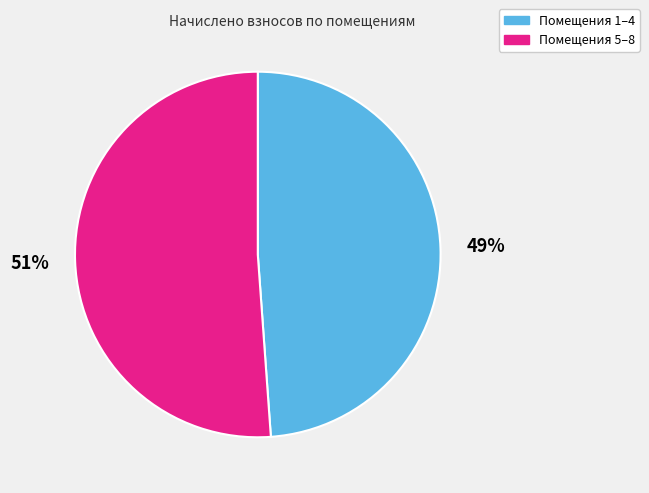

True or false: Помещения 1–4 accounts for 49% of the total.

True